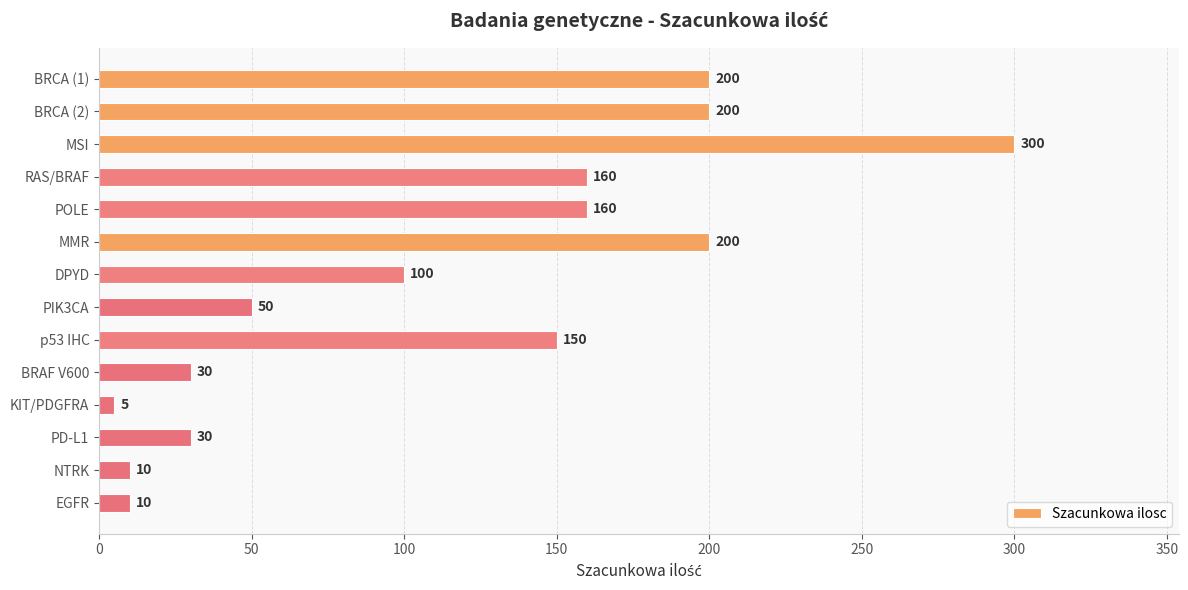

What is the average value?

115